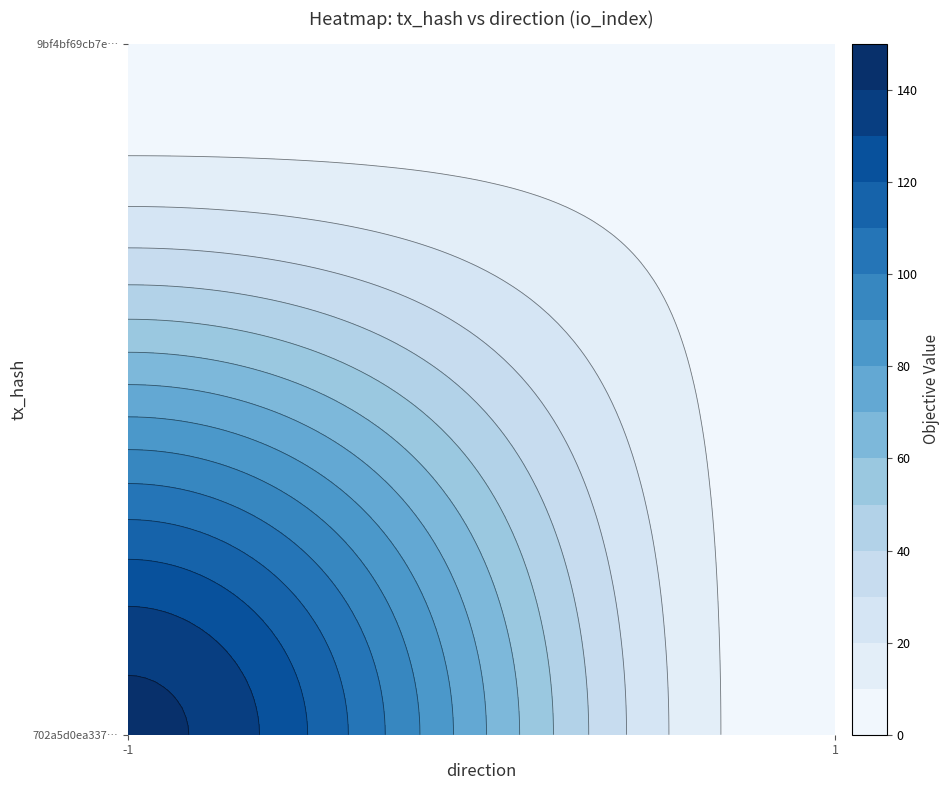

Which series has the largest range (max minus min)?

702a5d0ea3374a870bc87f3c0a638c1b78caf8d